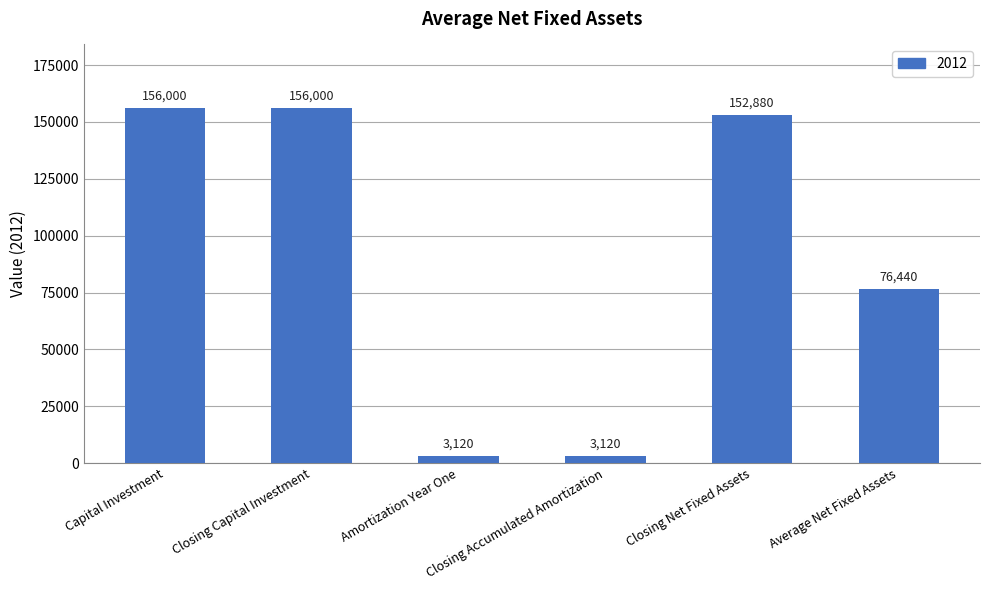

What is the average value?

91260